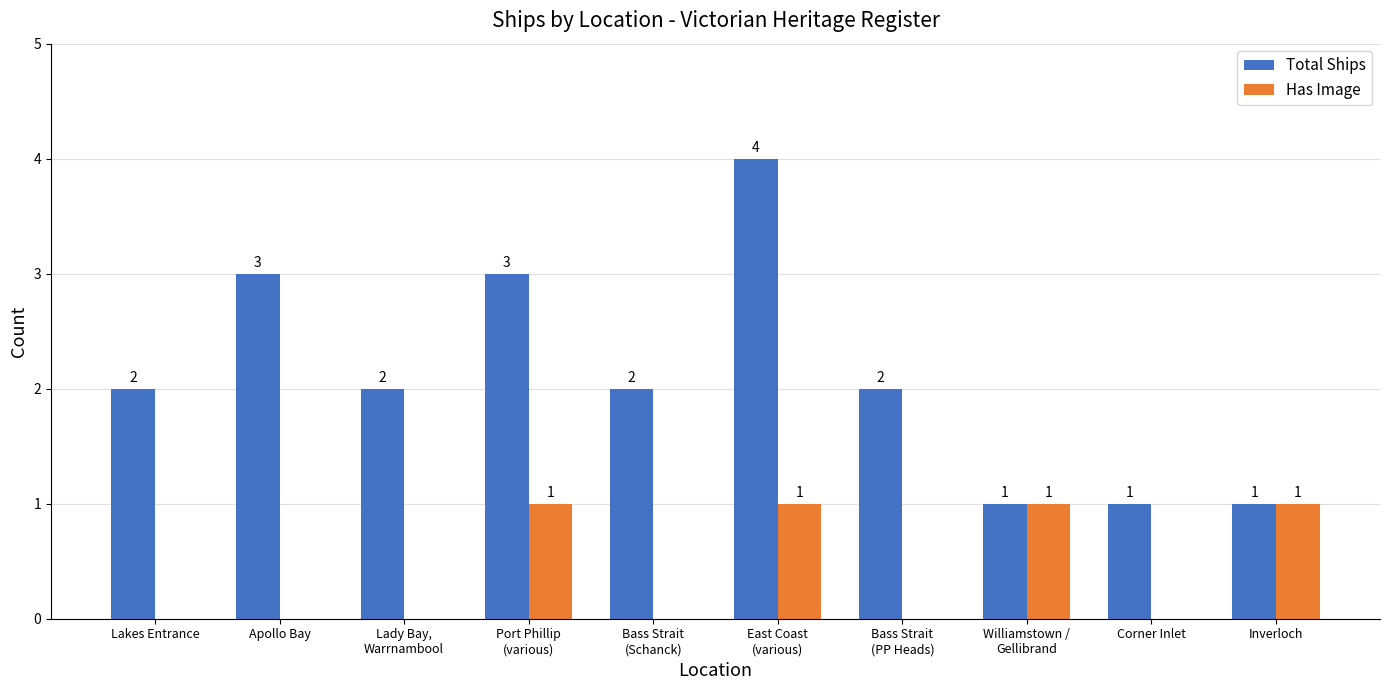

What is the sum of all Total Ships values?

21